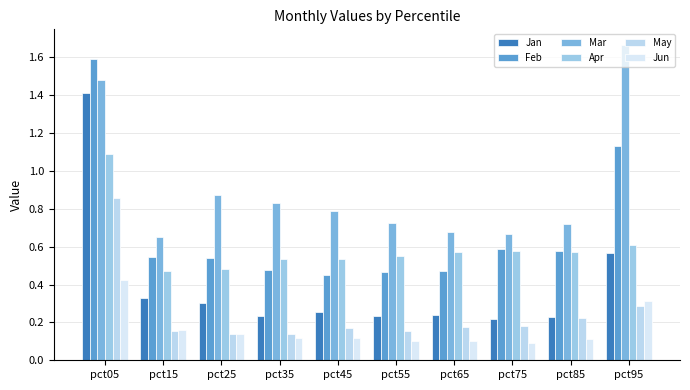

How many bars are there in each group?

6